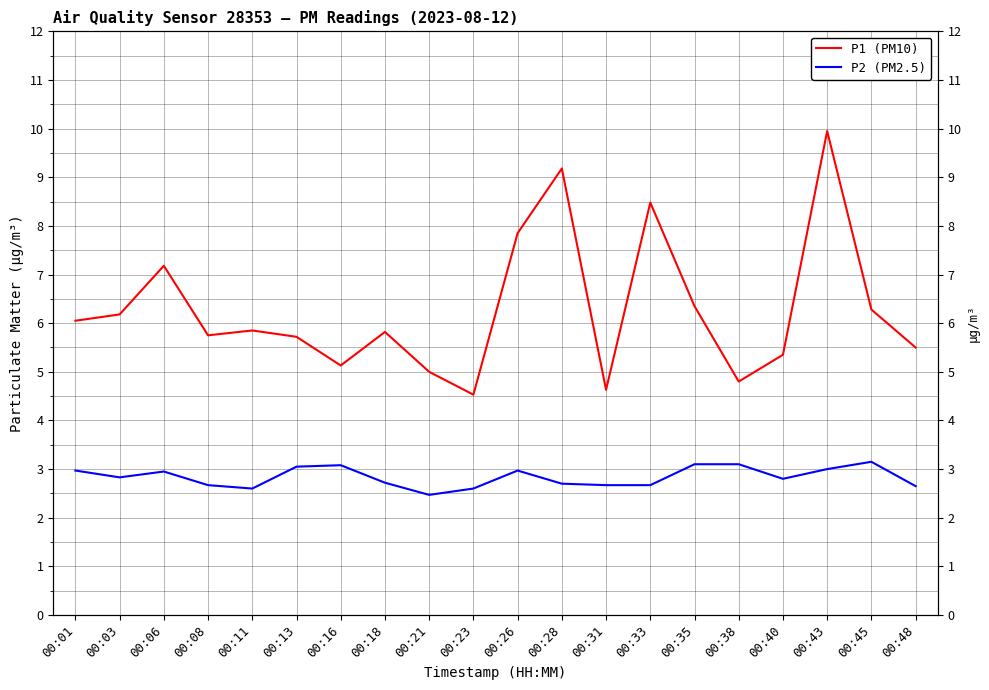

What is the spread (max minus min) of values at 00:33?

5.8